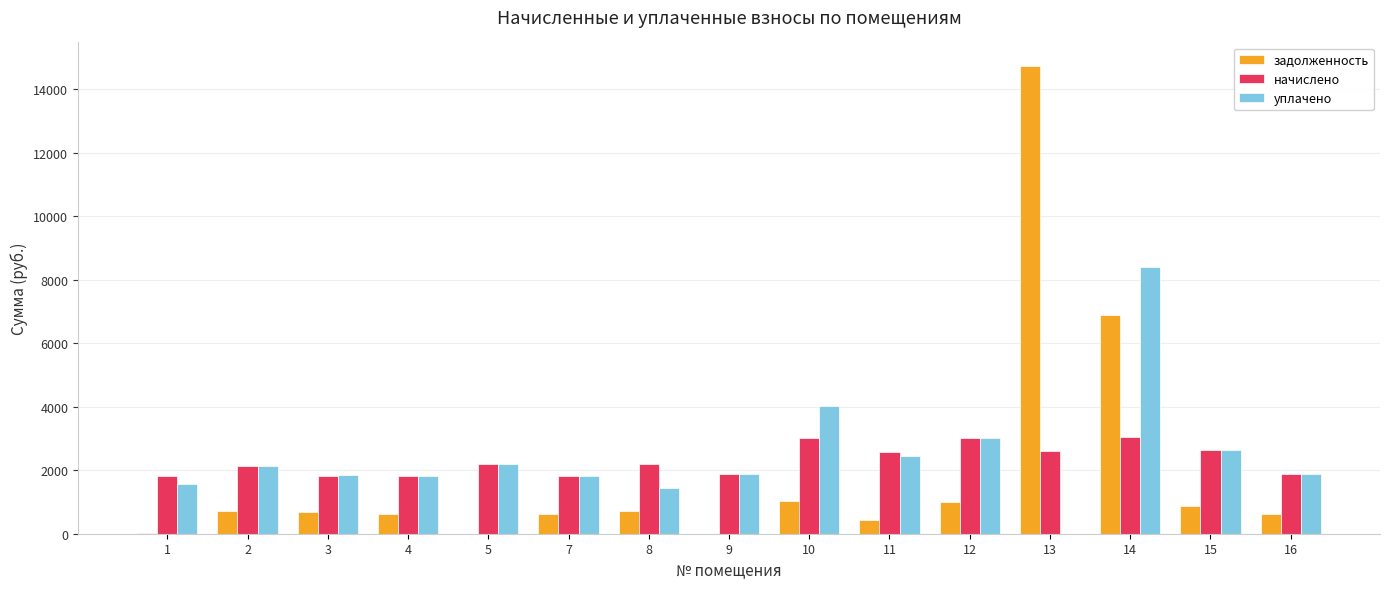

Does the chart contain stacked bars?

No